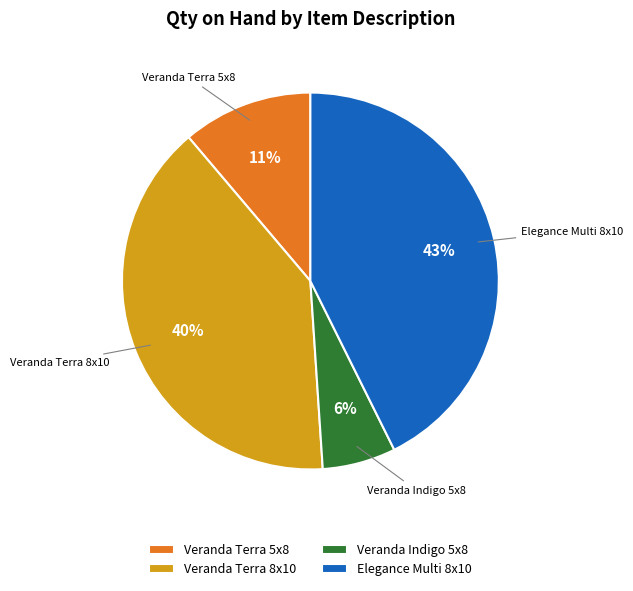

How many segments does this pie chart have?

4